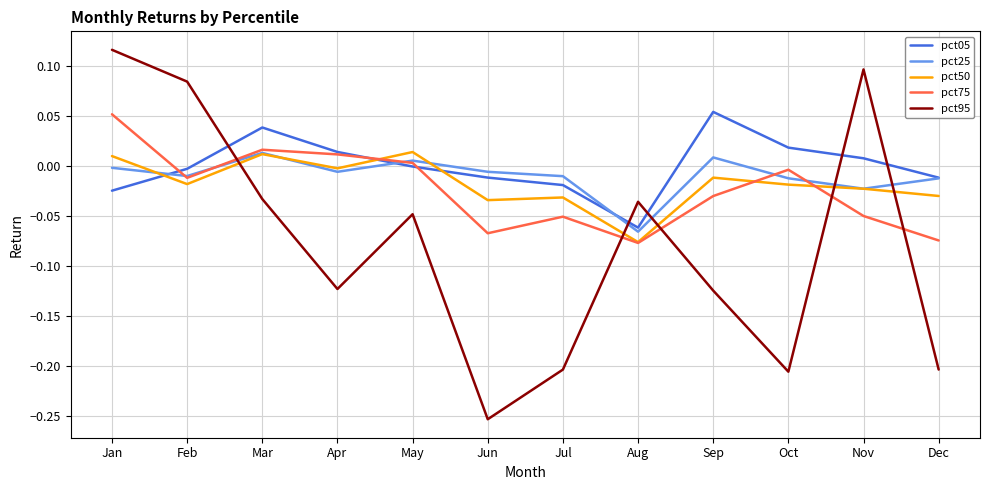

Which series has the largest total across all categories?

pct05